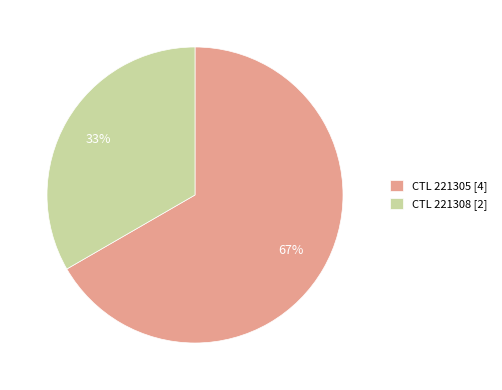

What is the majority slice?

CTL 221305 [4]